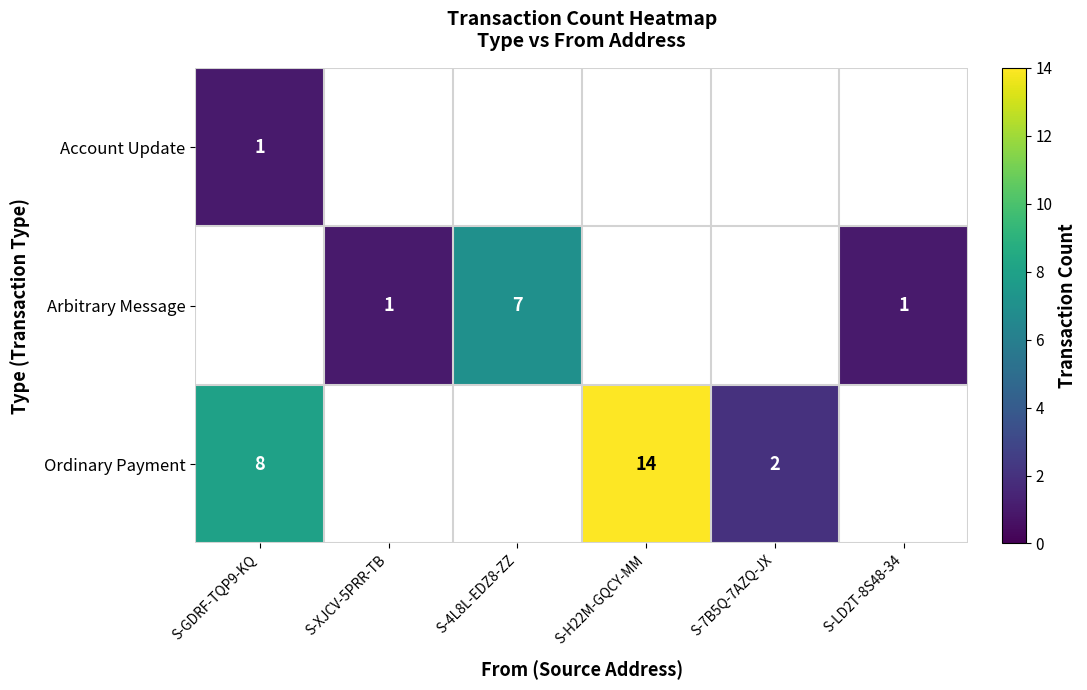

Is it true that Ordinary Payment equals 3 at S-7B5Q-7AZQ-JX?

False